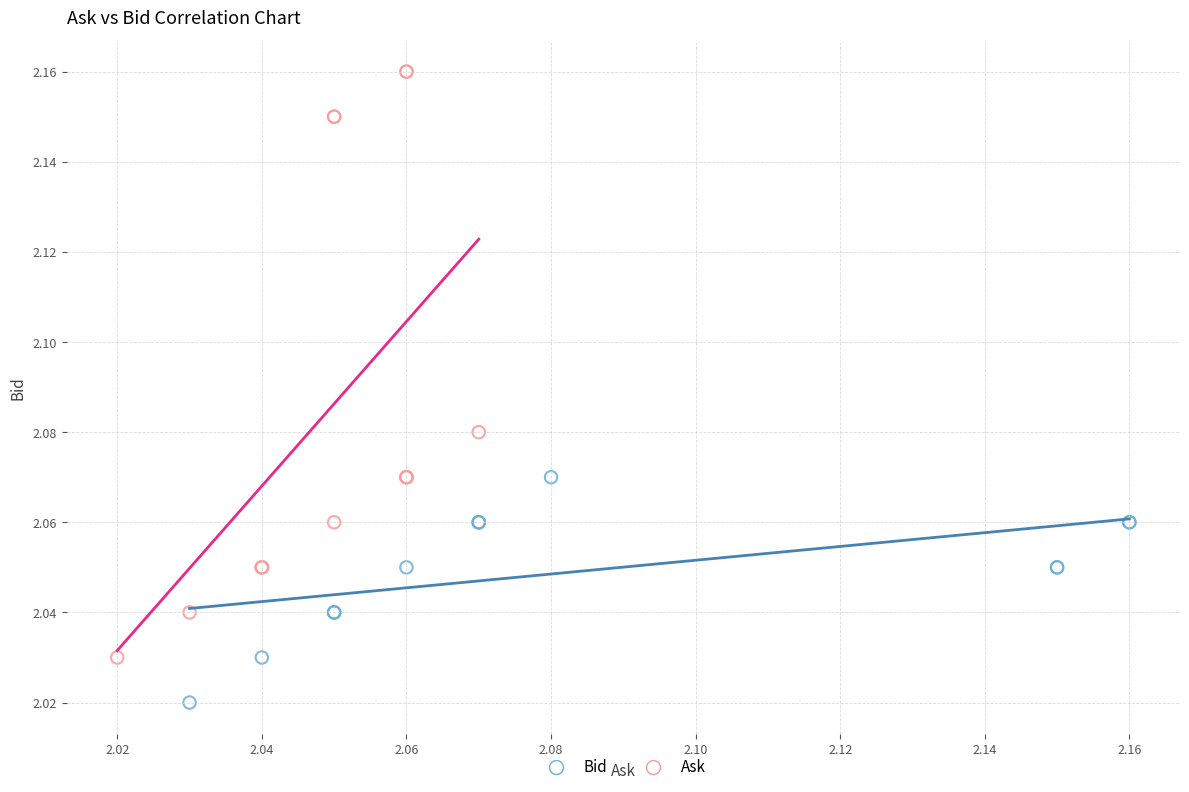

Which series reaches the maximum Y coordinate?

Ask